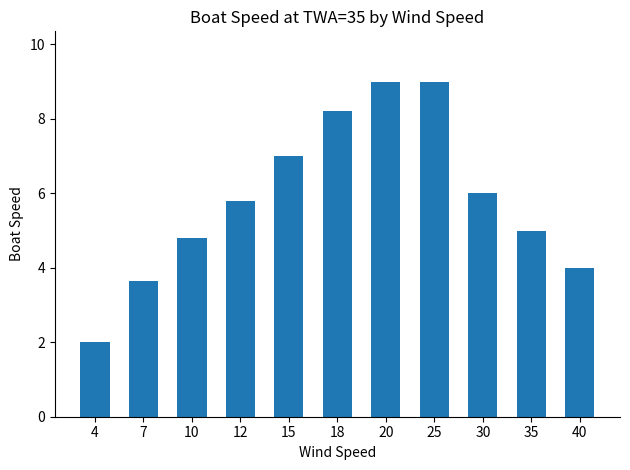

True or false: the data shows 1.7 at 40.

False